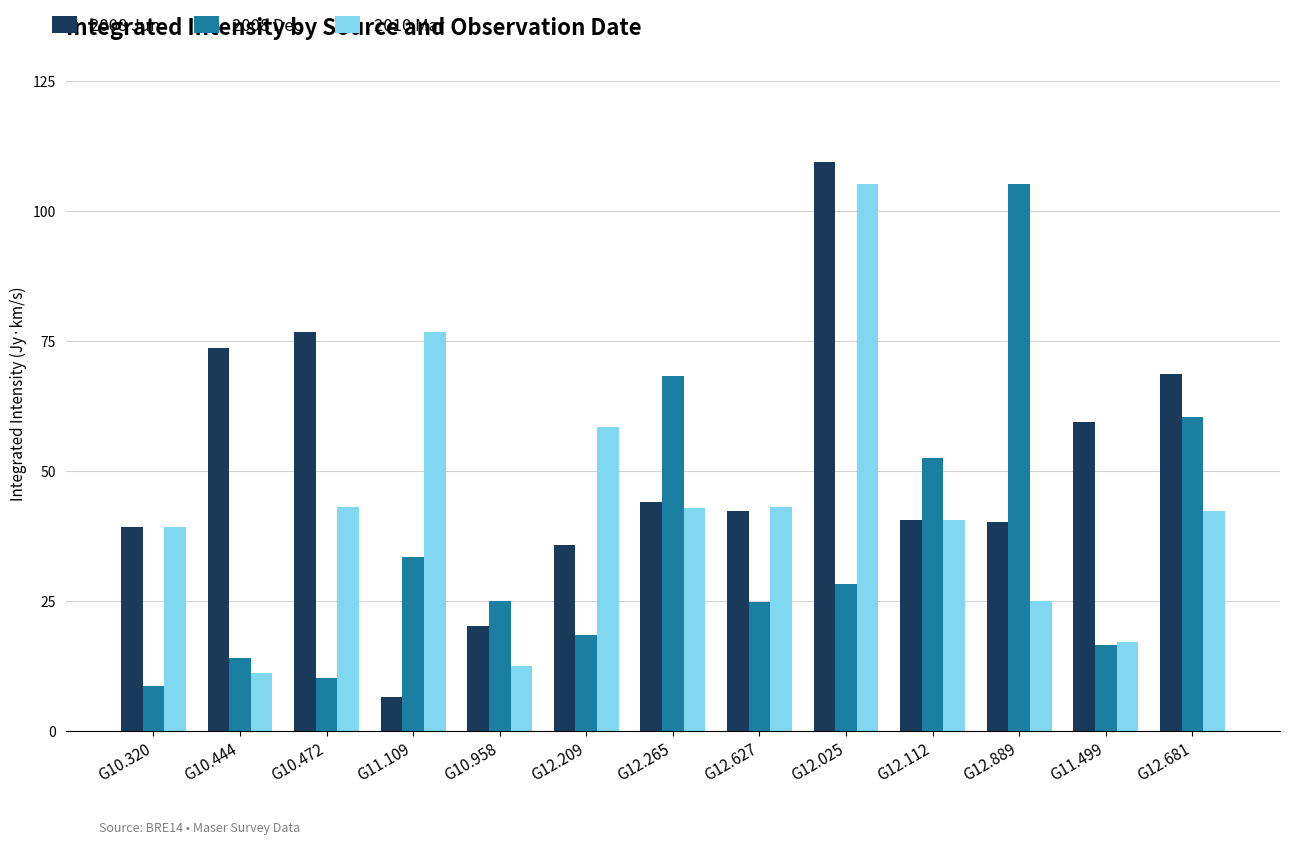

What position from the right is G12.209?

8